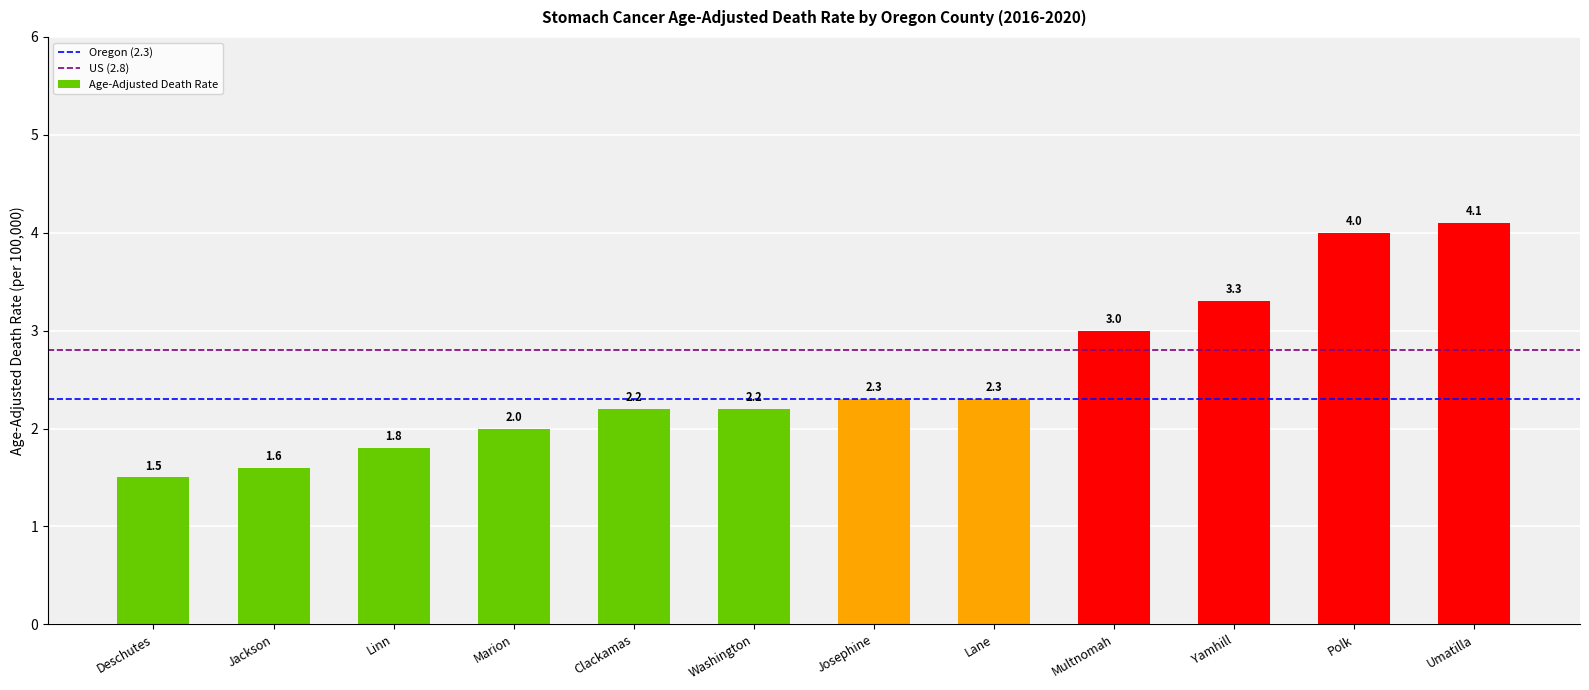

What is the smallest value displayed?

1.5